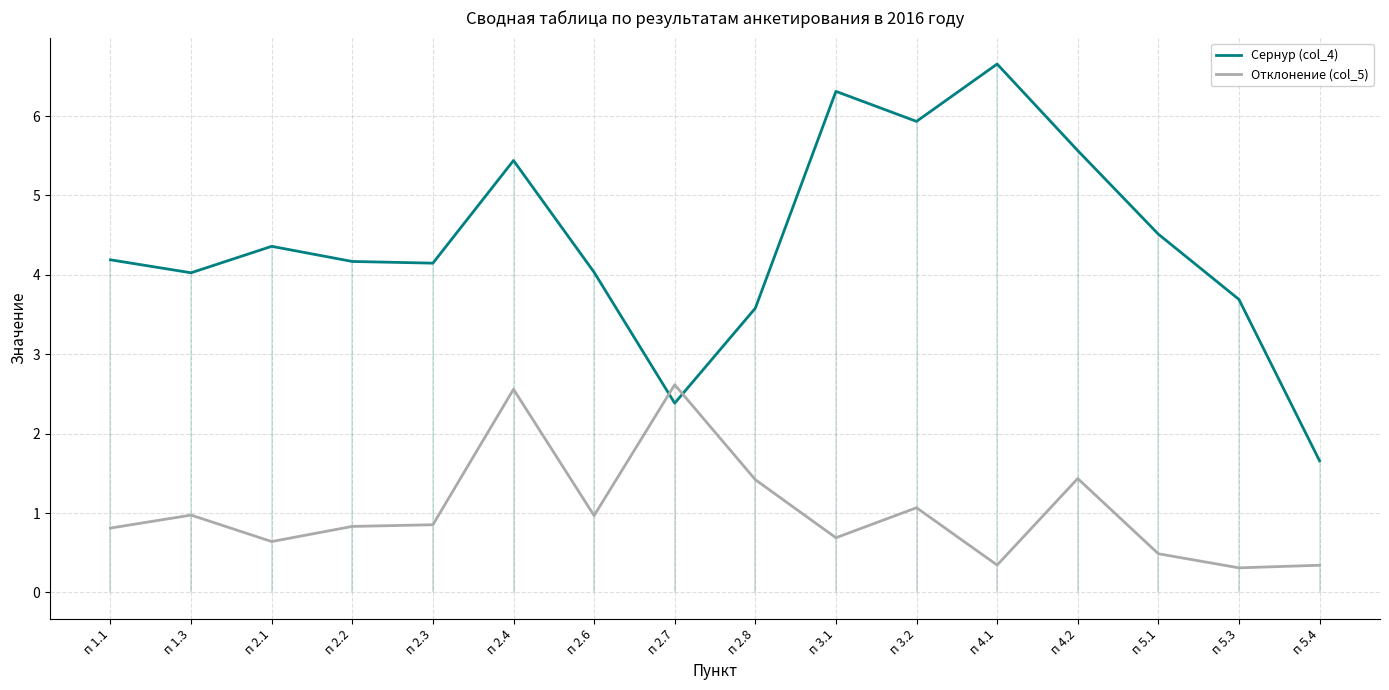

What value does the Отклонение (col_5) series have at п 5.4?

0.3